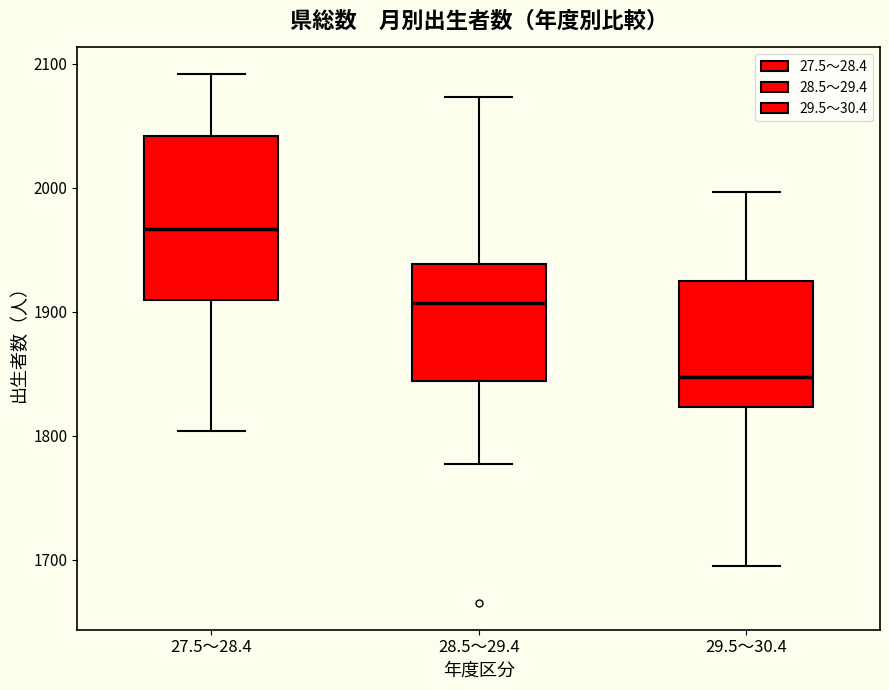

Which box is the tallest, from its lower edge to its upper edge?

27.5～28.4